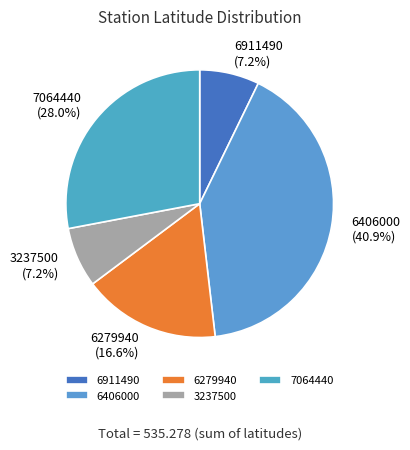

Between 3237500 and 6279940, which is larger?

6279940